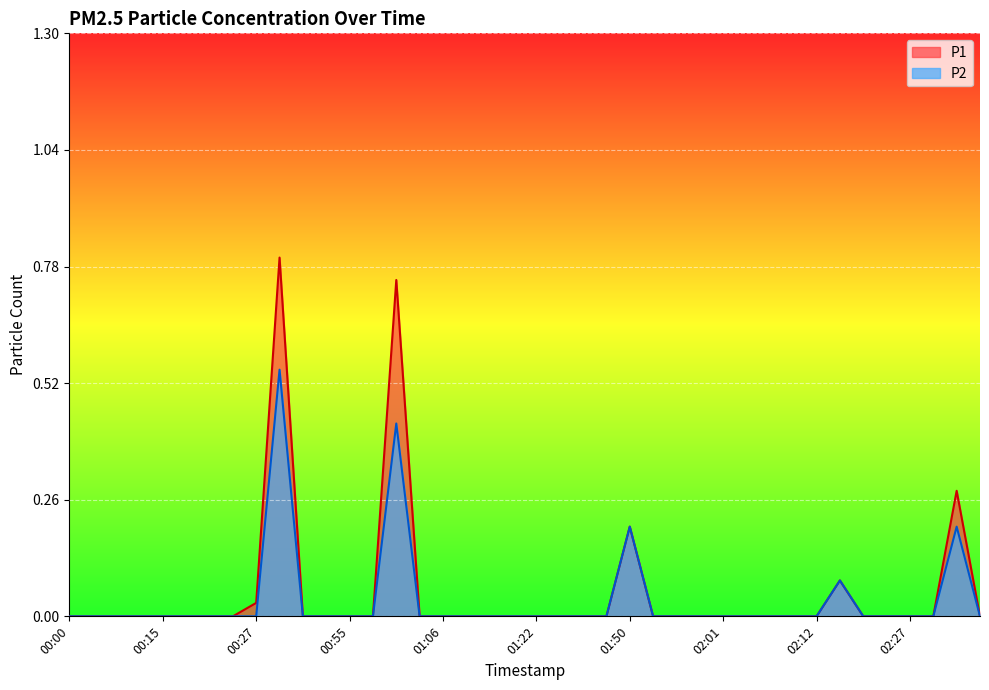

What is the label of the 36th point from the right?

00:15